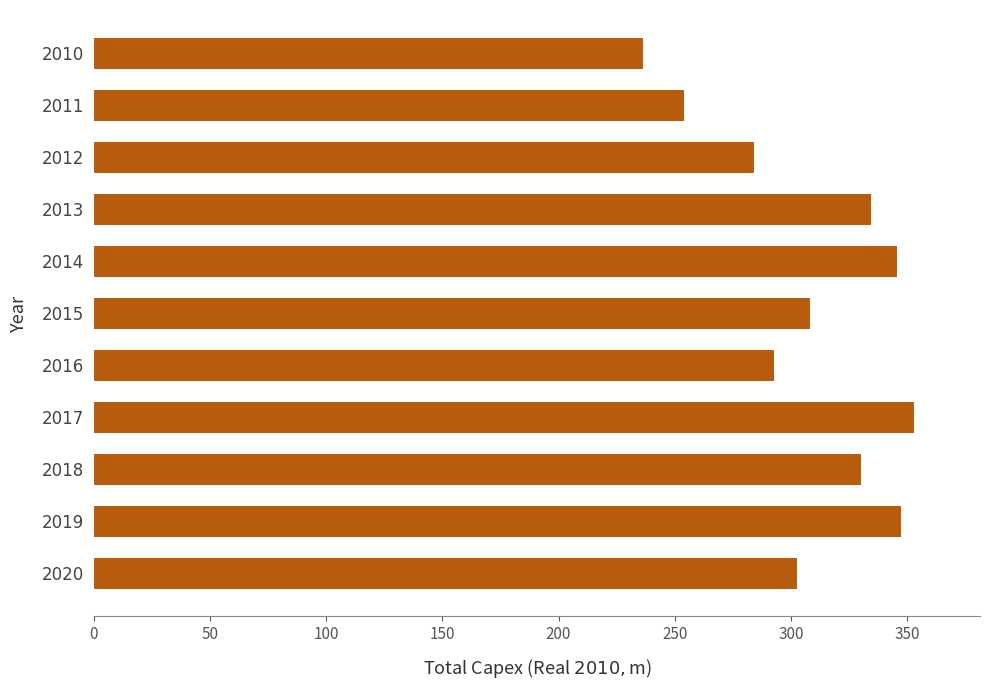

What is the smallest value displayed?

236.5